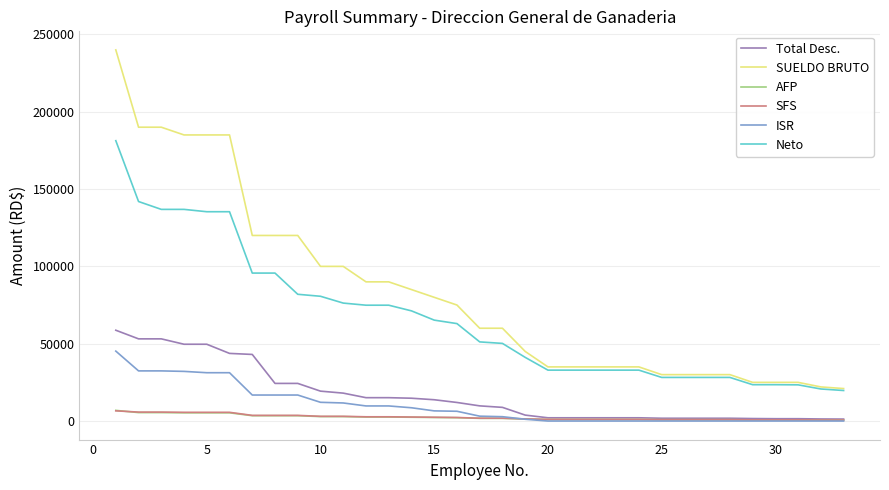

What is the highest value of the Neto series?

181284.3